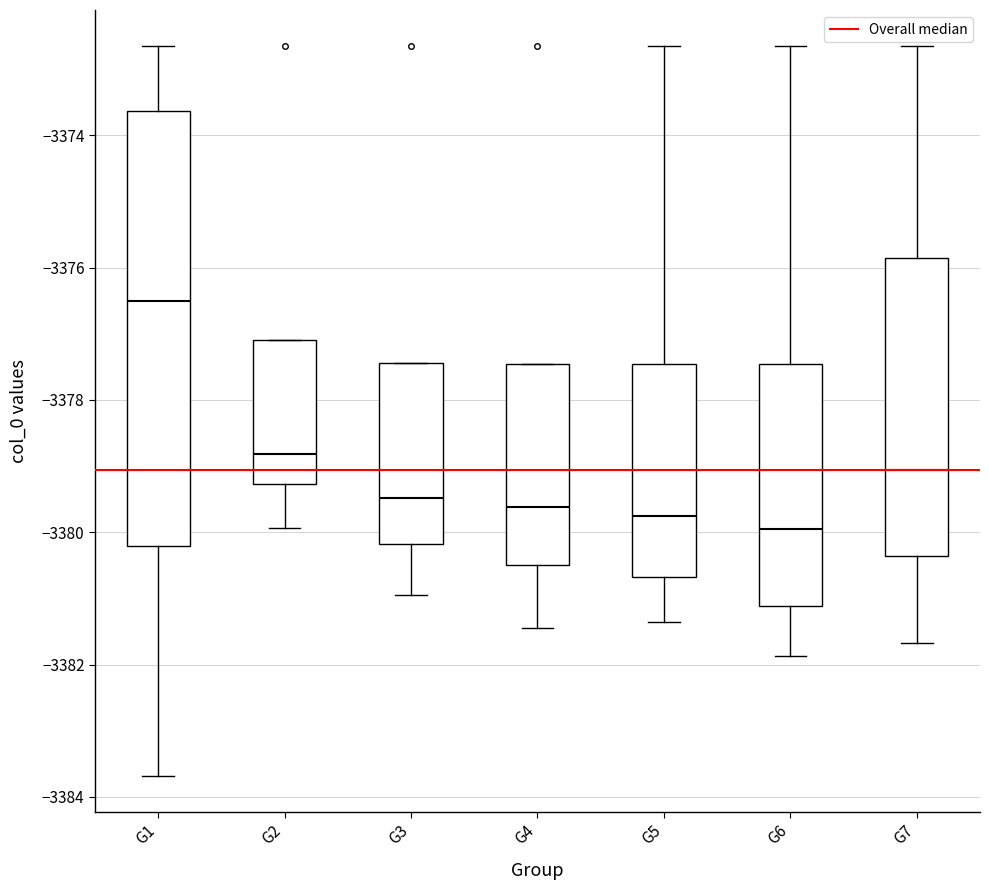

Which box's median line is the lowest?

G6